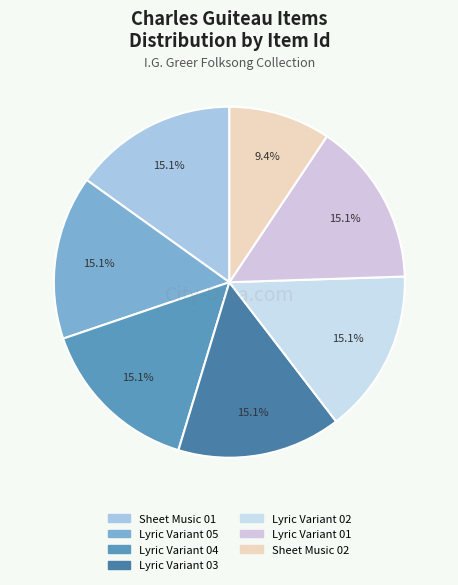

To the nearest percent, what is the difference between the largest and smallest slice percentages?

6%